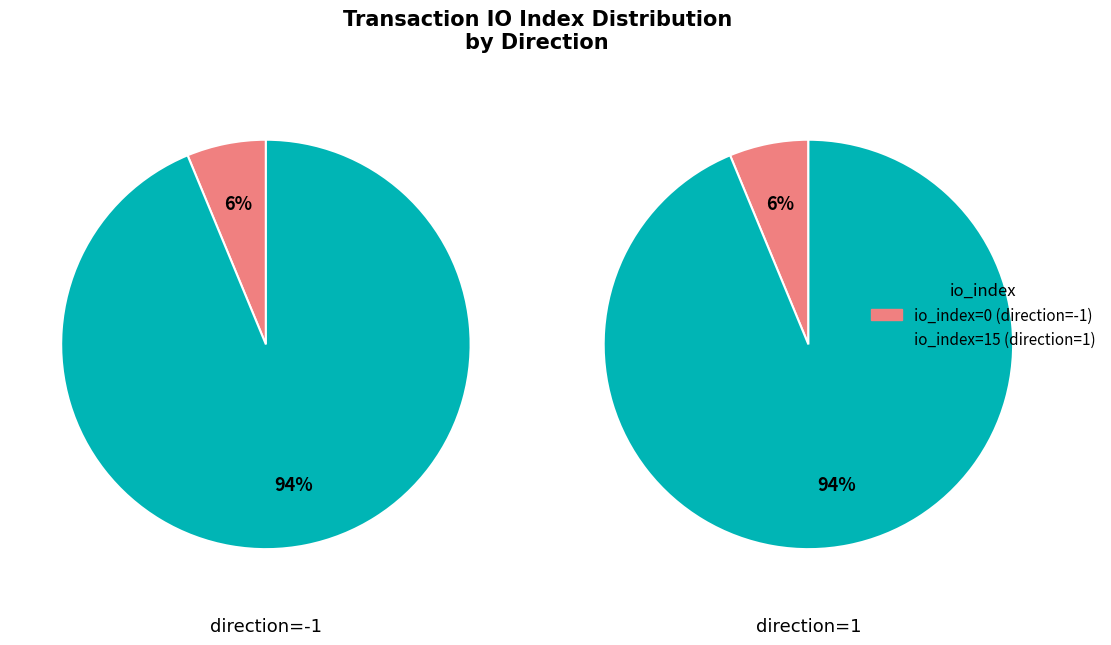

How many slices are in this pie chart?

2